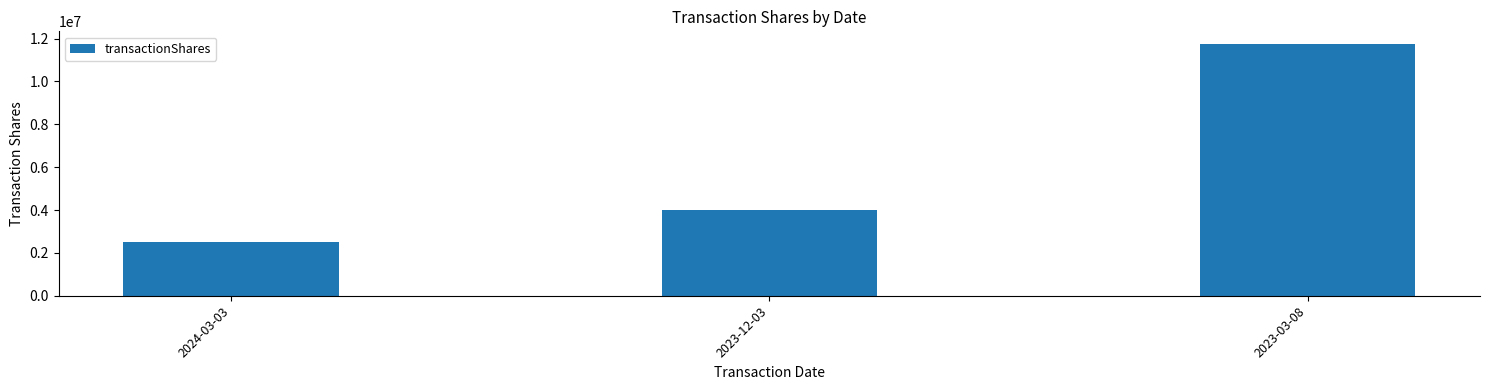

What is the change in value from 2024-03-03 to 2023-03-08?

+9240684